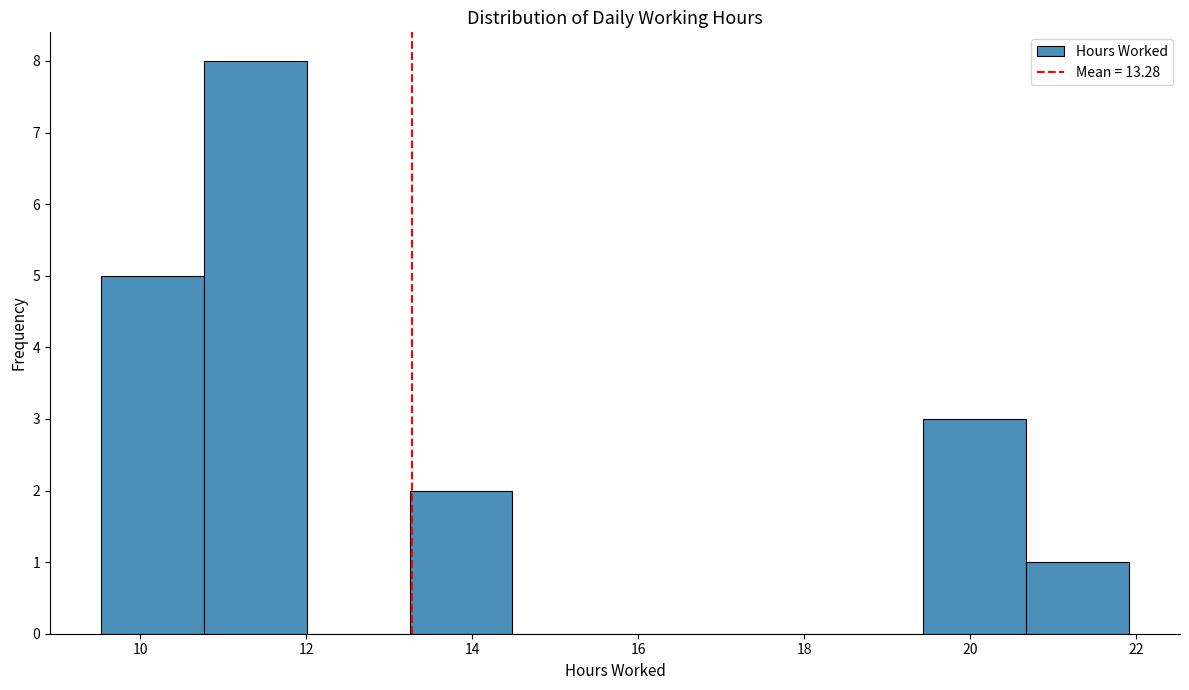

Reading left to right, list every bar in this chart as the range it spans on the x-axis followed by its height. Neither the bar edges nor the heights are printed on the chart, so give them approximately, as read against the axes.

9.6 to 10.8: 5
10.8 to 12.0: 8
12.0 to 13.2: 0
13.2 to 14.4: 2
14.4 to 15.8: 0
15.8 to 17.0: 0
17.0 to 18.2: 0
18.2 to 19.4: 0
19.4 to 20.6: 3
20.6 to 22.0: 1